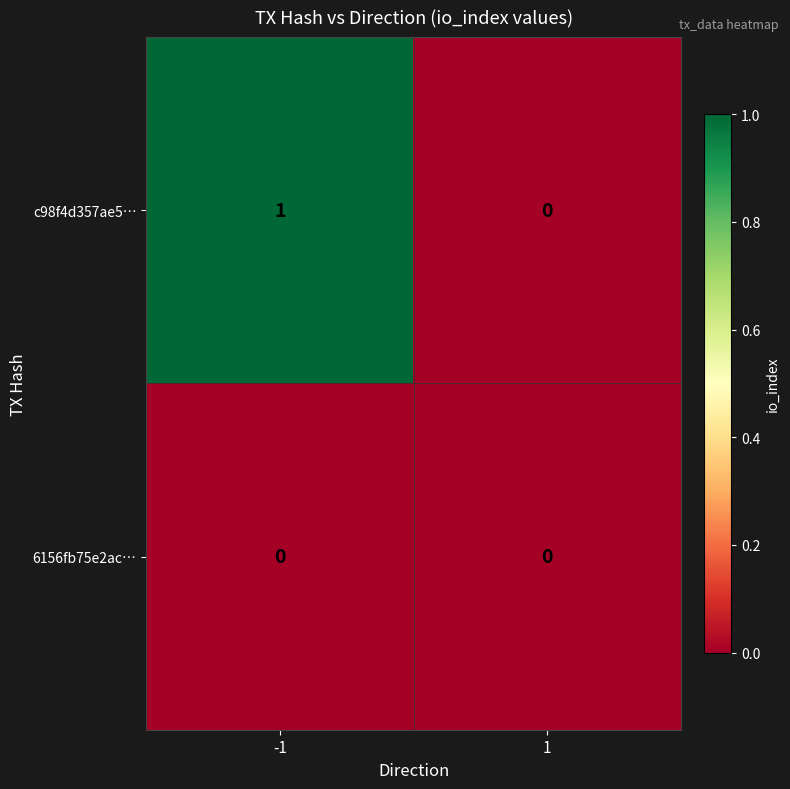

Which series has the largest range (max minus min)?

c98f4d357ae5…